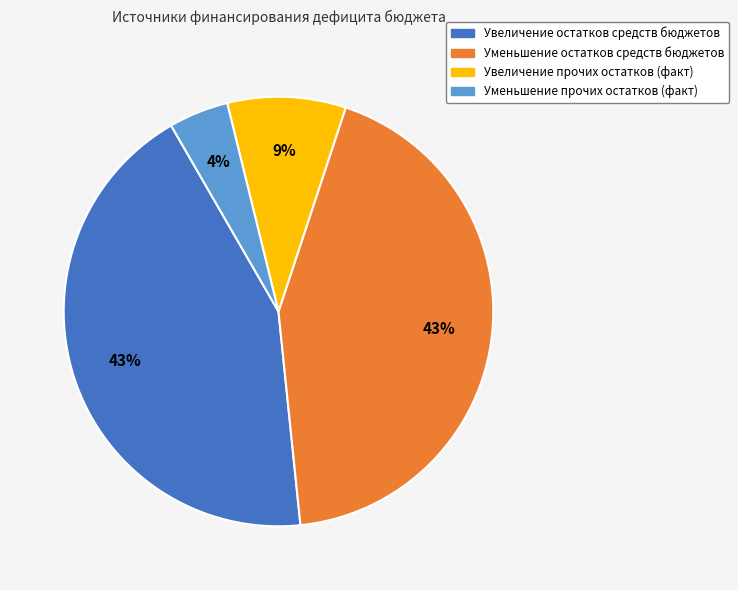

To the nearest percent, what is the difference between the largest and smallest slice percentages?

39%